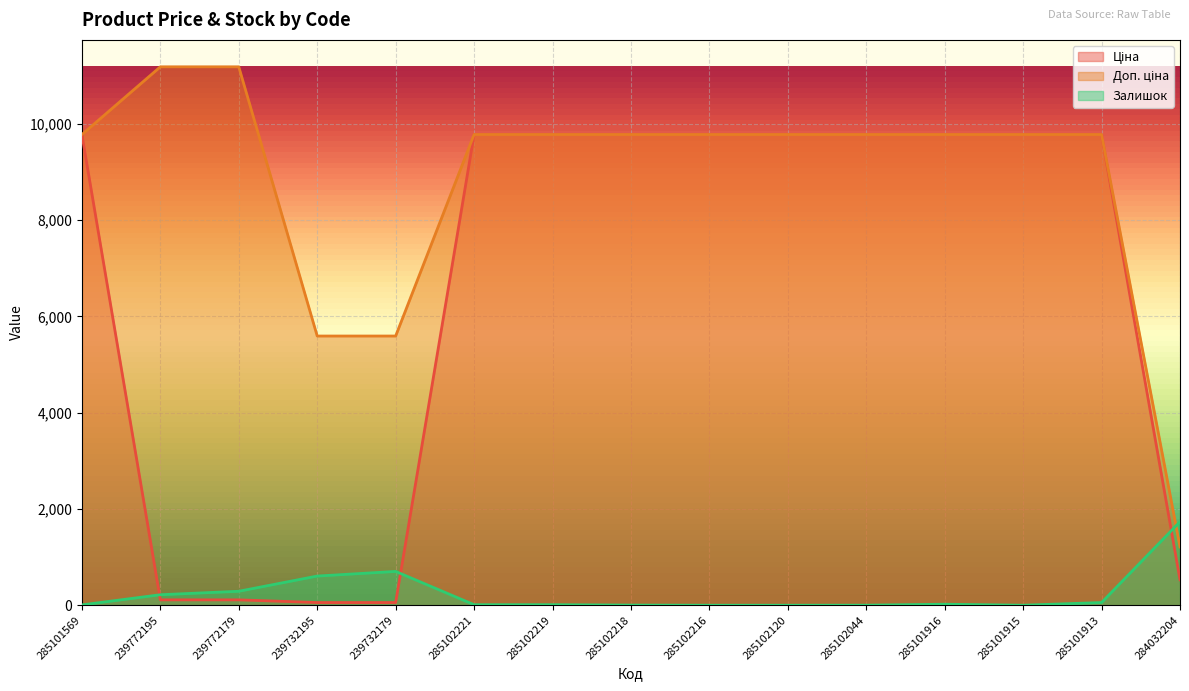

True or false: Залишок has more than 2 interior local peaks.

False